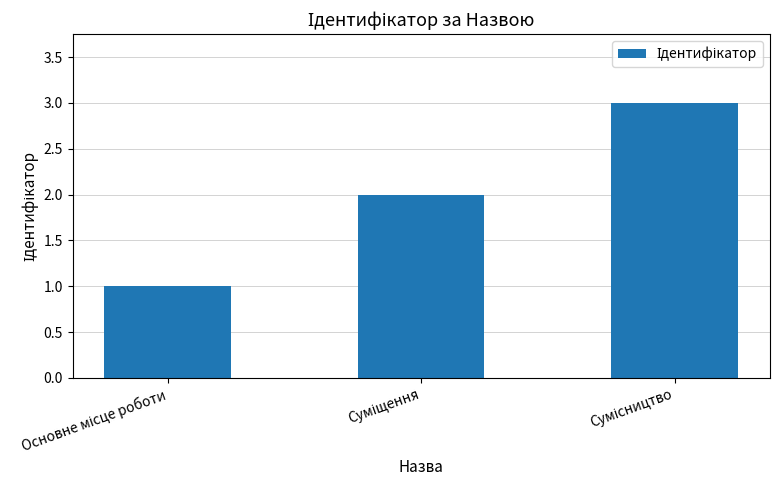

What is the sum of all values?

6